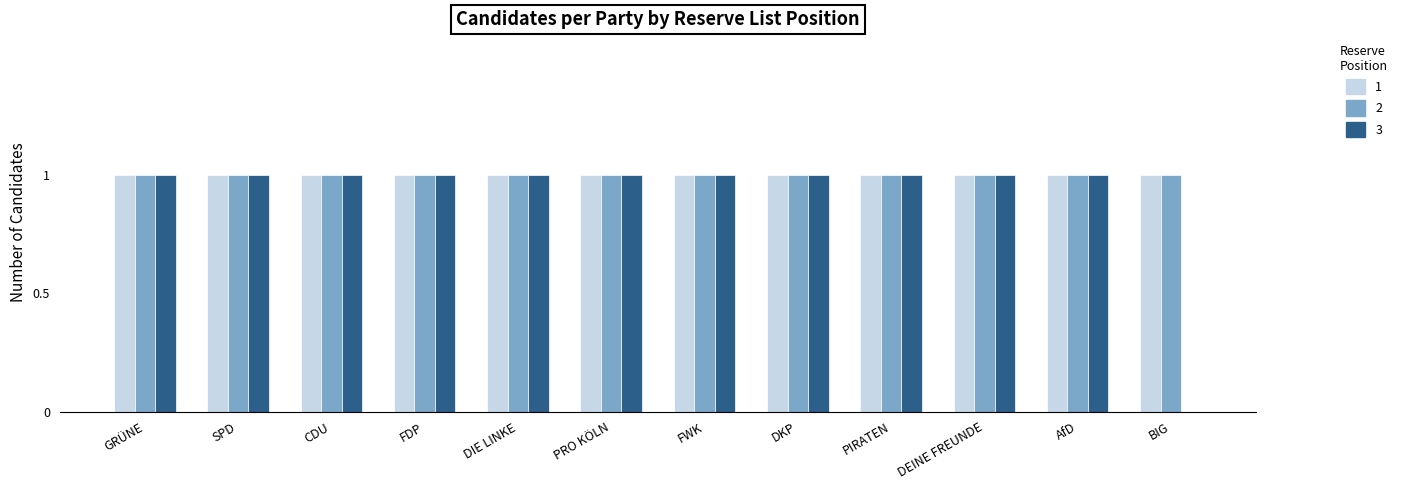

What is the total value across all series at CDU?

3